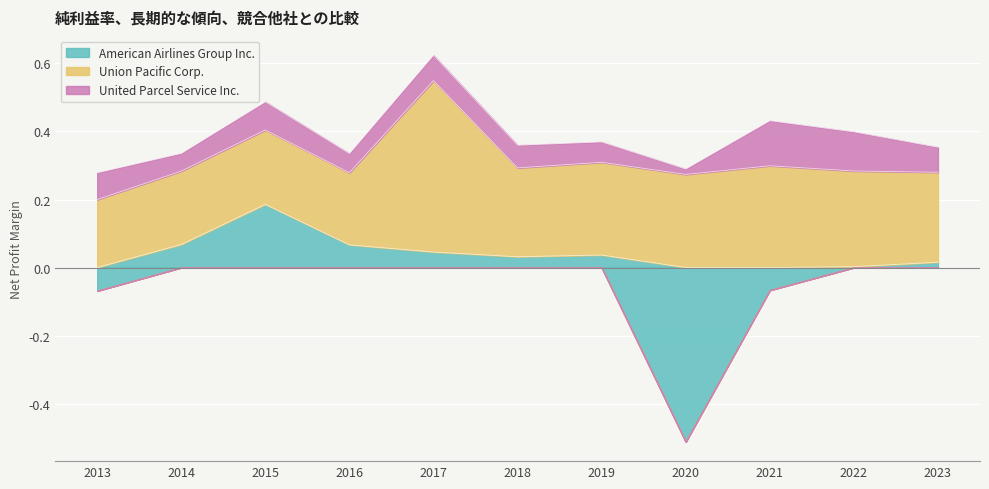

Between which two adjacent categories do United Parcel Service Inc. and American Airlines Group Inc. first intersect?

2013-12-31 and 2014-12-31